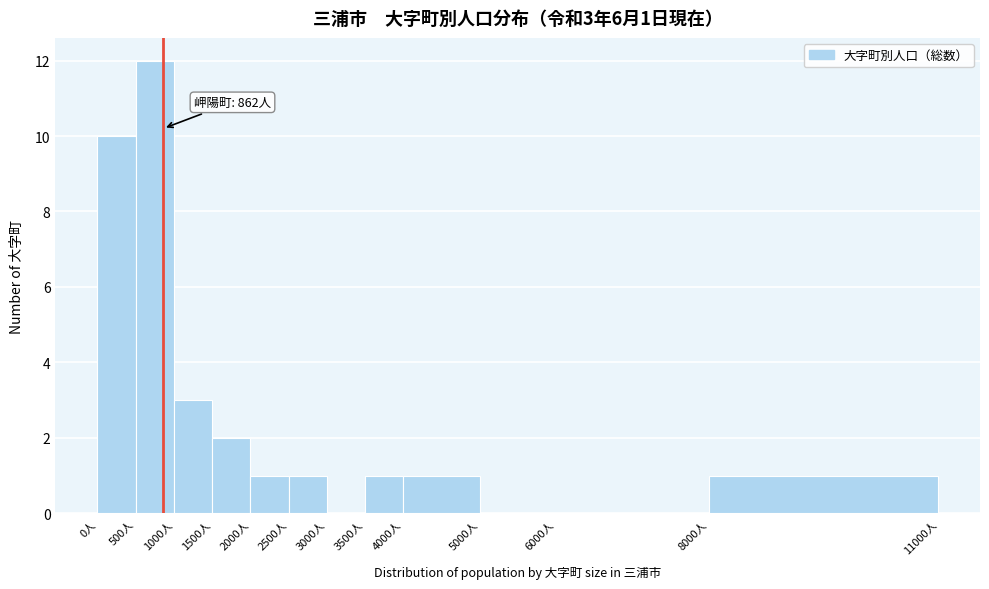

Over which range of the x-axis is the bar tallest?

500 to 1000